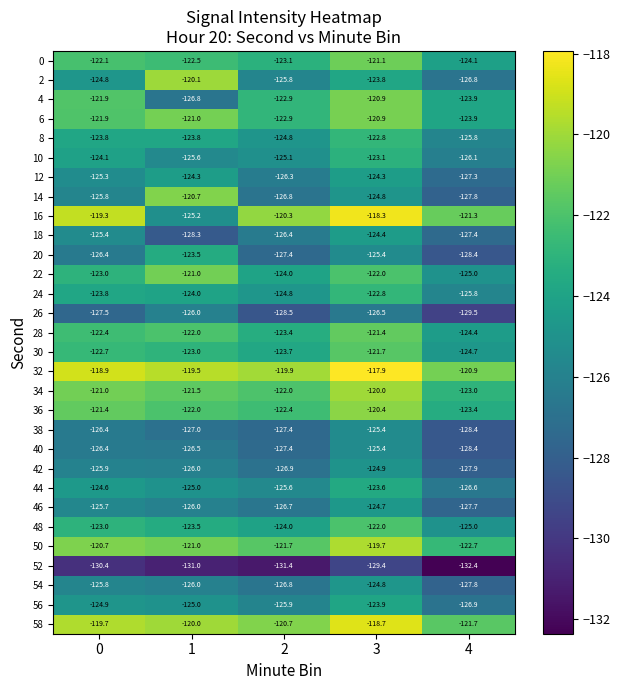

Rank the categories by 38 value from highest to lowest.

3, 0, 1, 2, 4